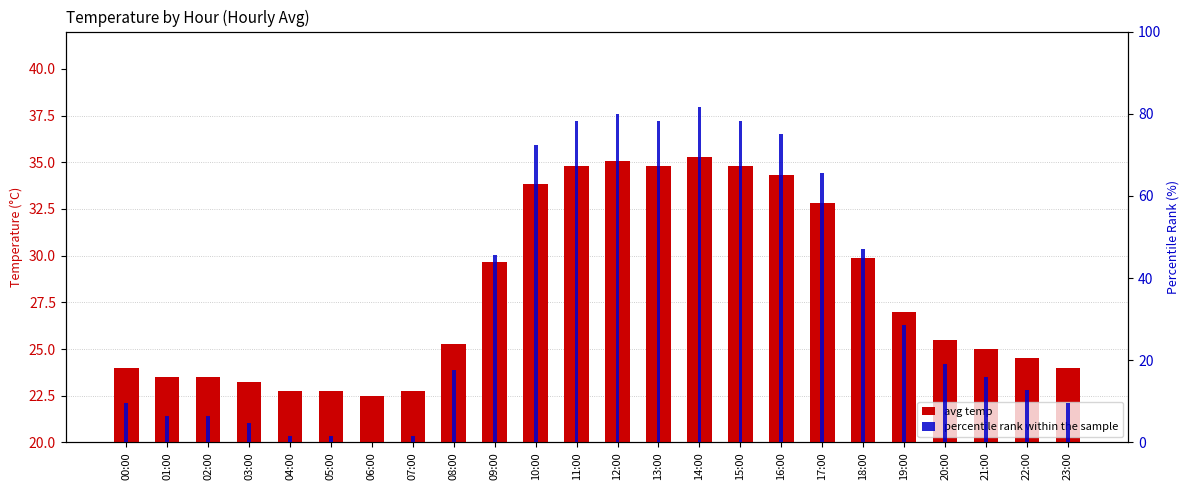

Which has a higher value, 16:00 or 17:00?

16:00